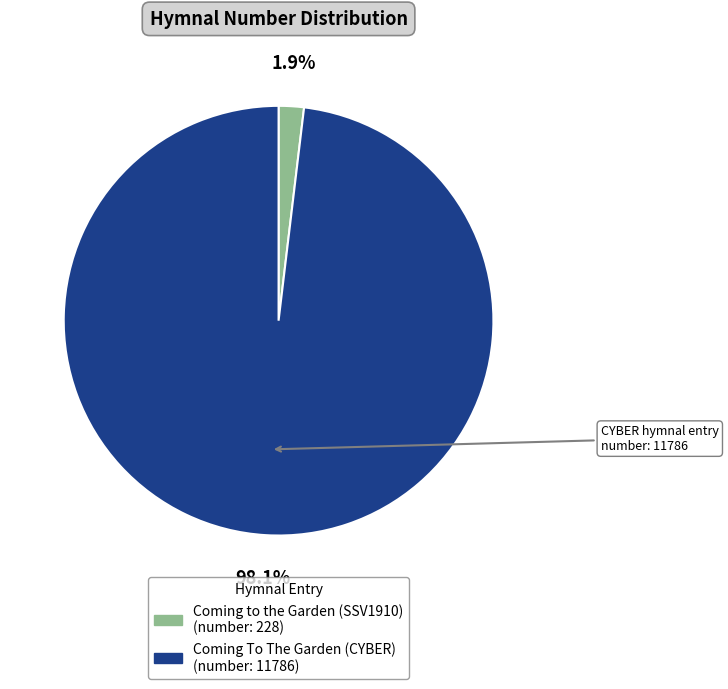

Is Coming to the Garden (SSV1910) the majority of the pie?

No